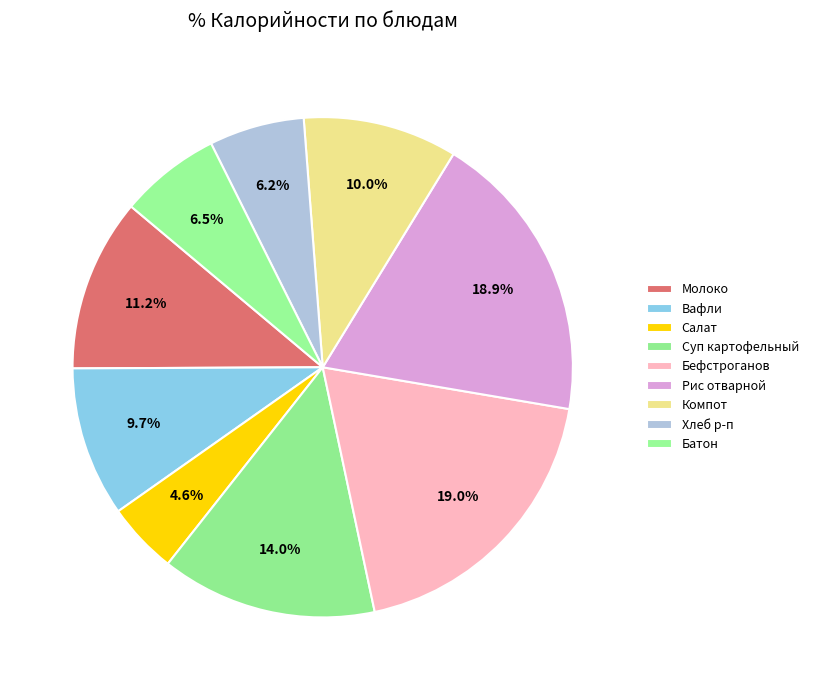

How many segments does this pie chart have?

9